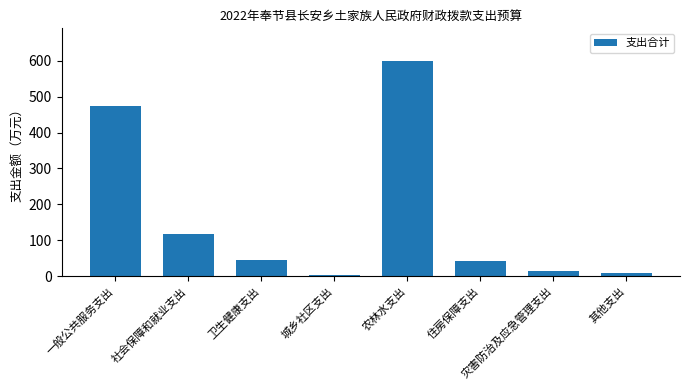

Which label corresponds to the smallest value in the chart?

城乡社区支出